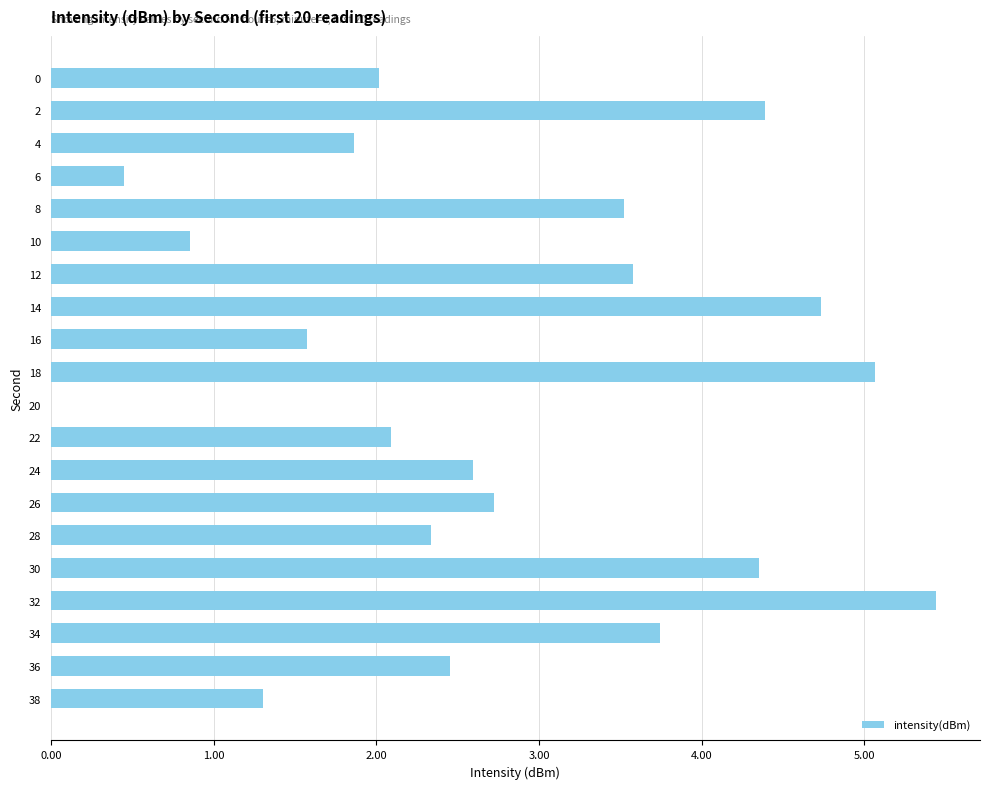

Approximately how many times larger is the value at 12 compared to 38?

2.7